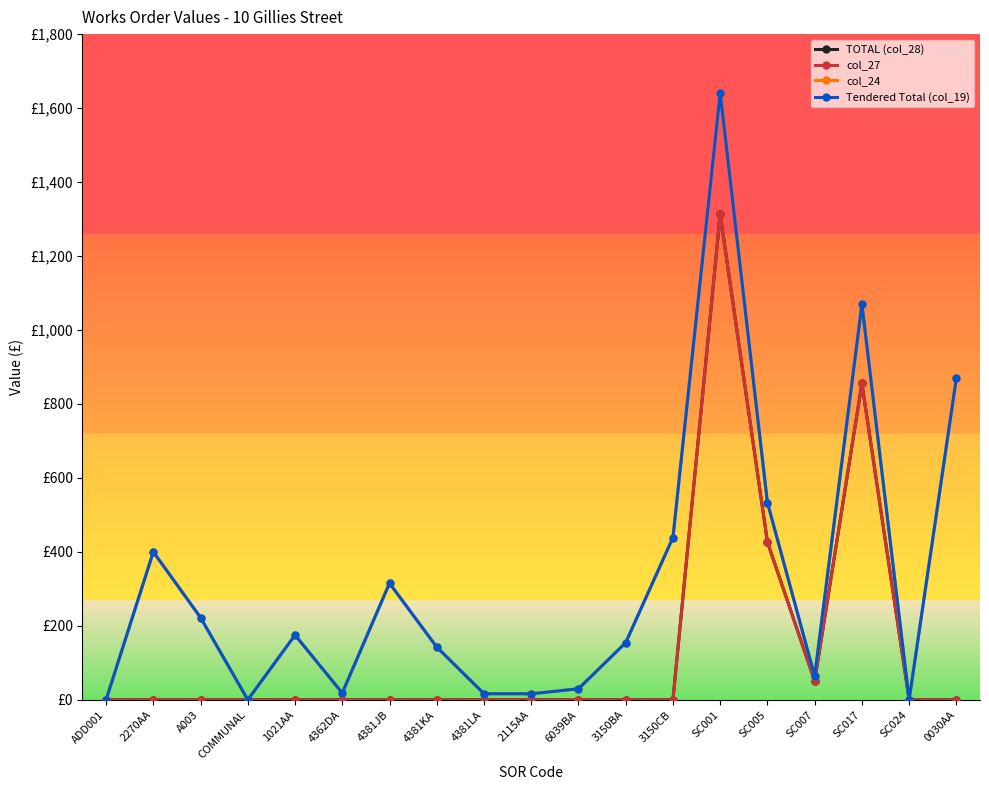

True or false: TOTAL (col_28) has a value of 0.0 at 4381LA.

True